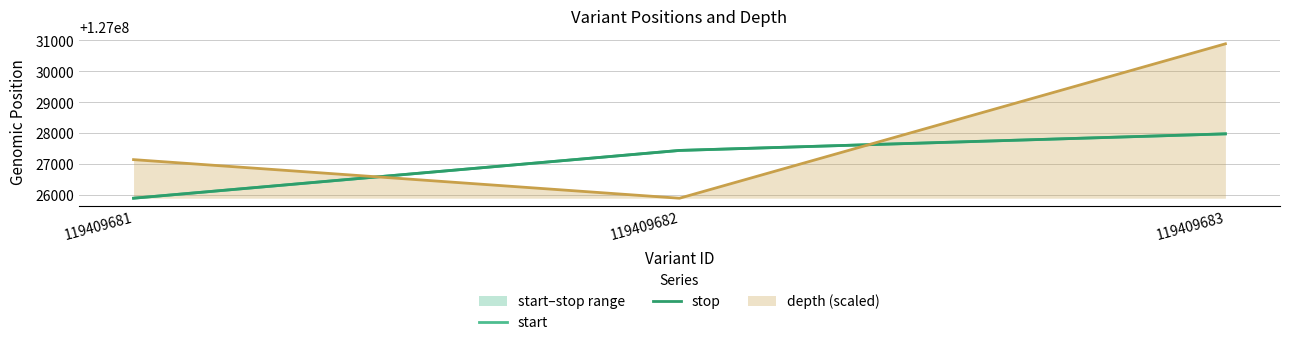

What is the value of the stop point at the 1st from the left?

127025893